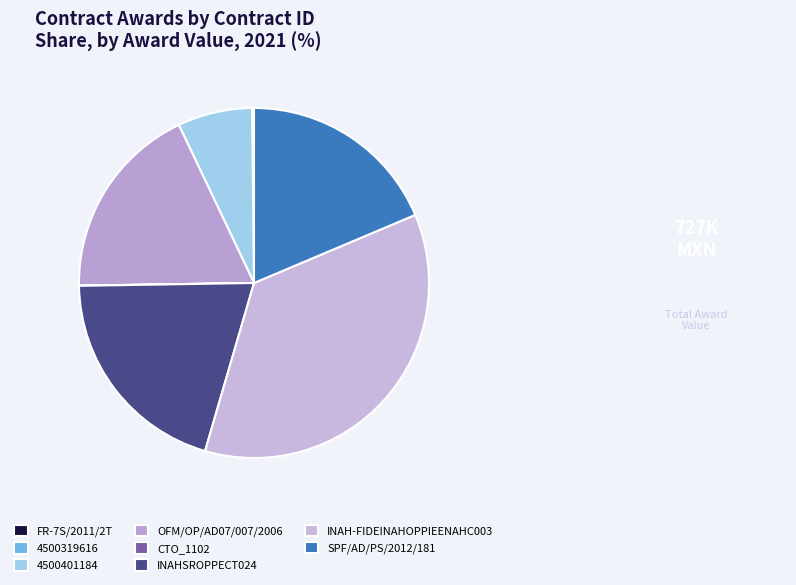

Is SPF/AD/PS/2012/181 the majority of the pie?

No